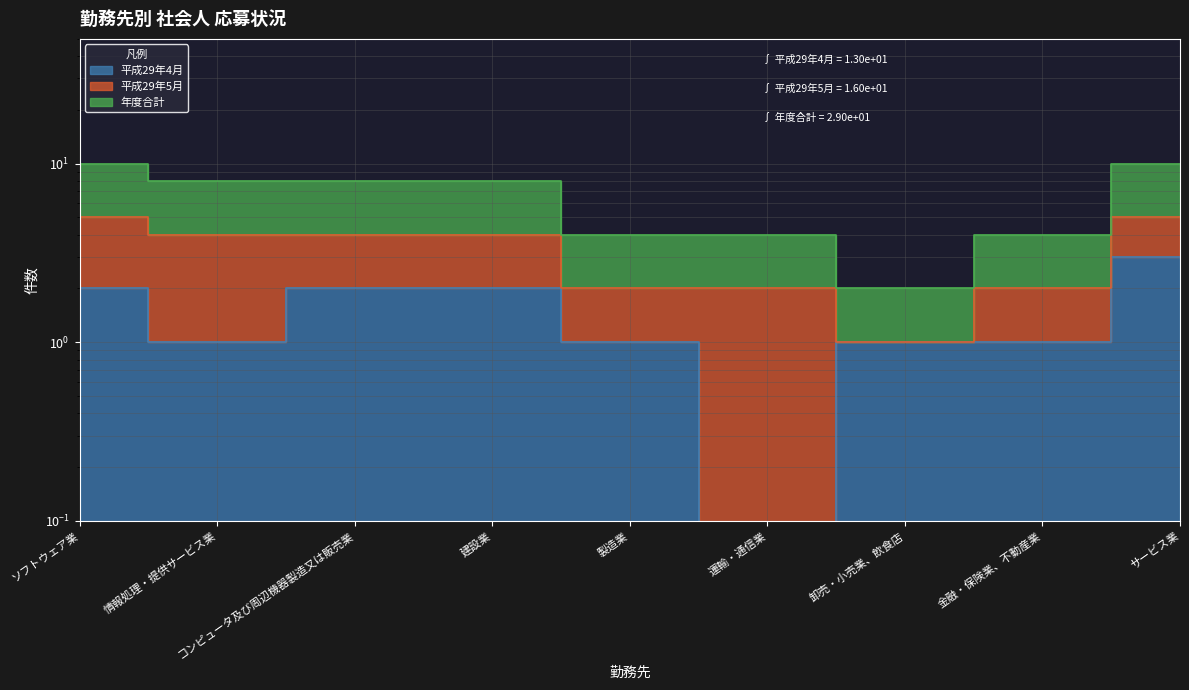

Is the value of 年度合計 at ソフトウェア業 greater than the value of 平成29年4月 at 卸売・小売業、飲食店?

Yes